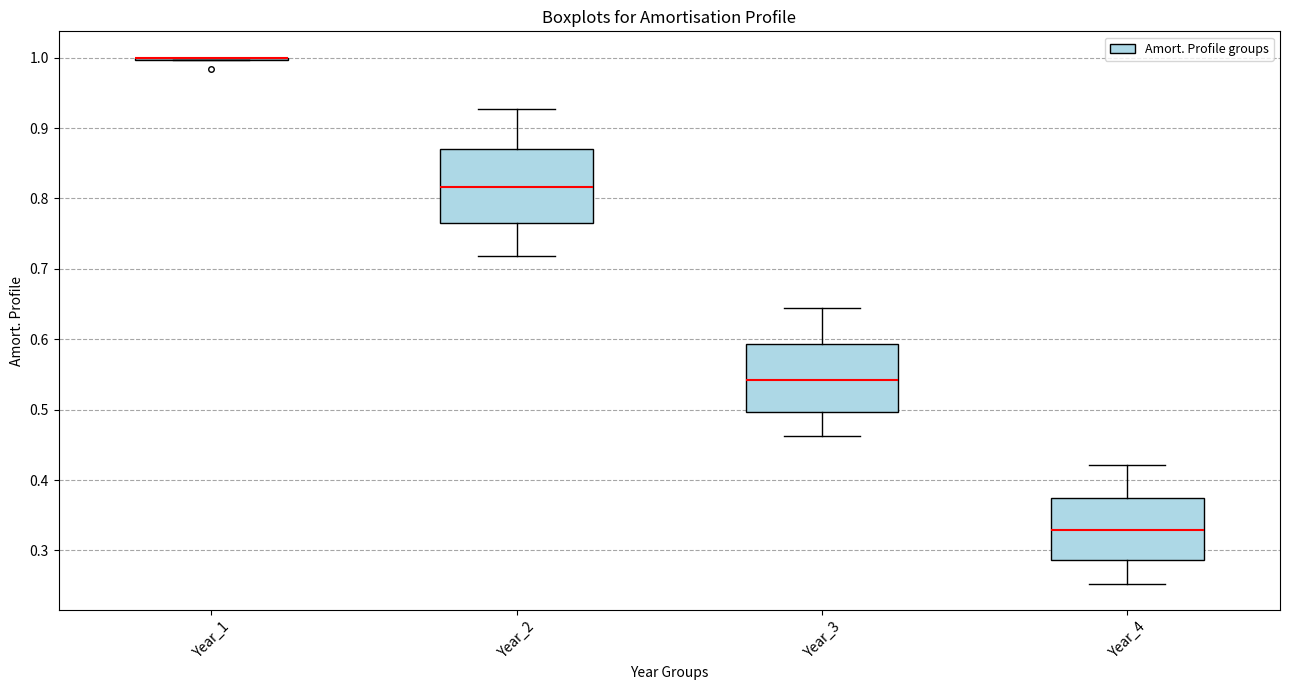

Reading left to right, transcribe this box plot: for each box, give where its median line is, the range the box spans, and where its two whiskers end, as read against the y-axis. The values are not printed on the chart, so give them approximately, as read against the axis.

Year_1: box collapsed to a line at 1.00, whiskers 1.00 to 1.00
Year_2: median 0.82, box 0.76 to 0.87, whiskers 0.72 to 0.93
Year_3: median 0.54, box 0.50 to 0.59, whiskers 0.46 to 0.64
Year_4: median 0.33, box 0.29 to 0.38, whiskers 0.25 to 0.42